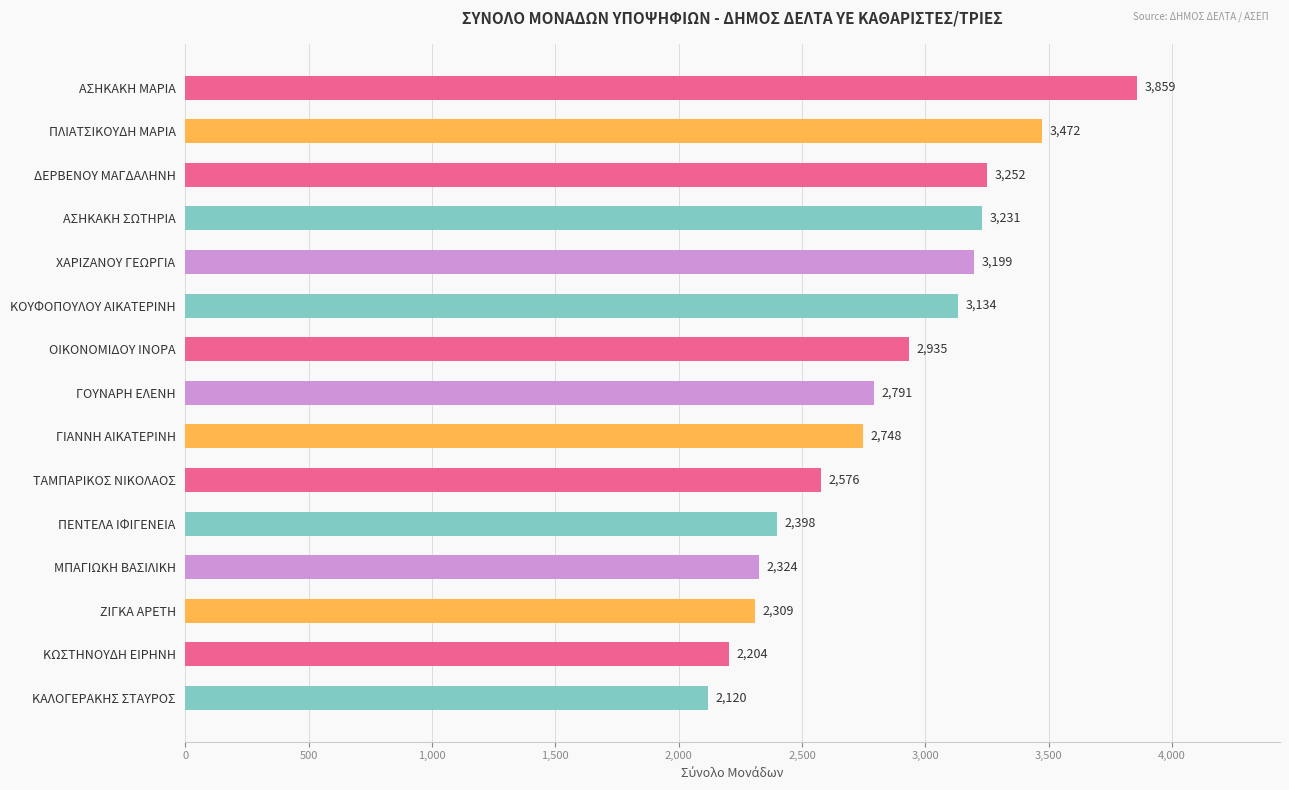

Which has a higher value, ΑΣΗΚΑΚΗ ΣΩΤΗΡΙΑ or ΚΩΣΤΗΝΟΥΔΗ ΕΙΡΗΝΗ?

ΑΣΗΚΑΚΗ ΣΩΤΗΡΙΑ